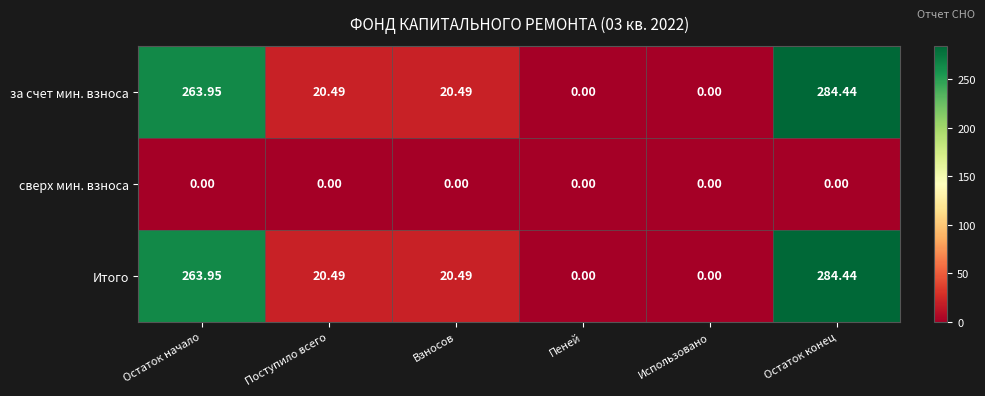

At which category is the sum across all series the highest?

Остаток конец